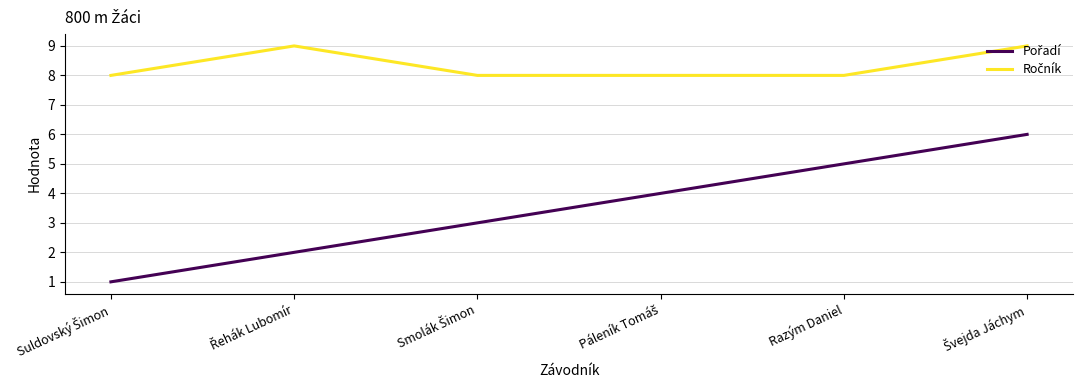

What is the greatest value displayed?

9